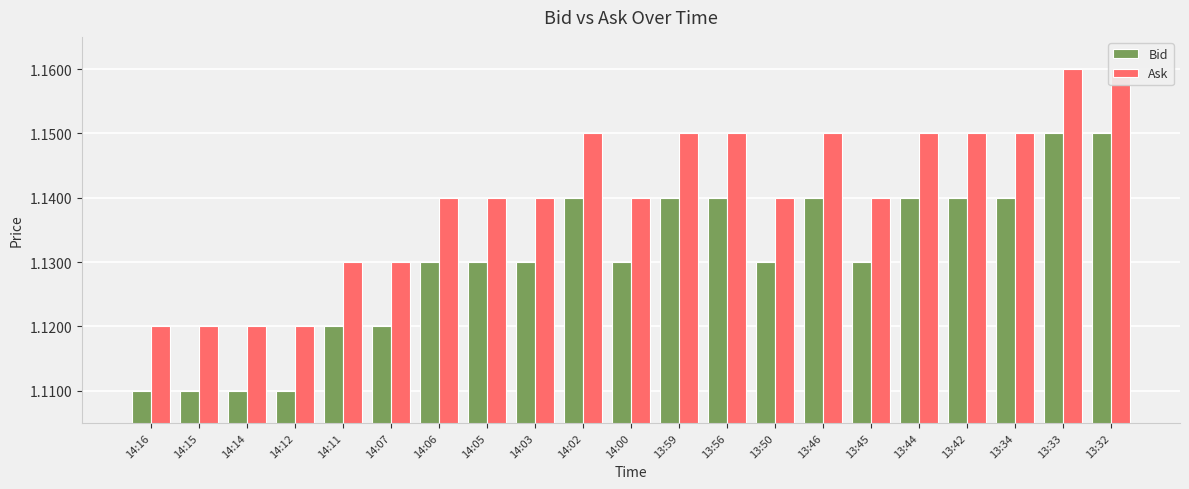

Which series has the largest range (max minus min)?

Bid